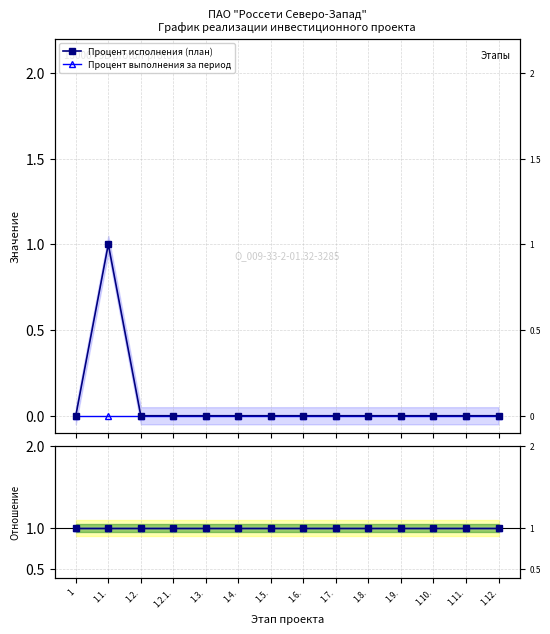

Rank the categories by value from lowest to highest.

1, 1.2., 1.2.1., 1.3., 1.4., 1.5., 1.6., 1.7., 1.8., 1.9., 1.10., 1.11., 1.12., 1.1.